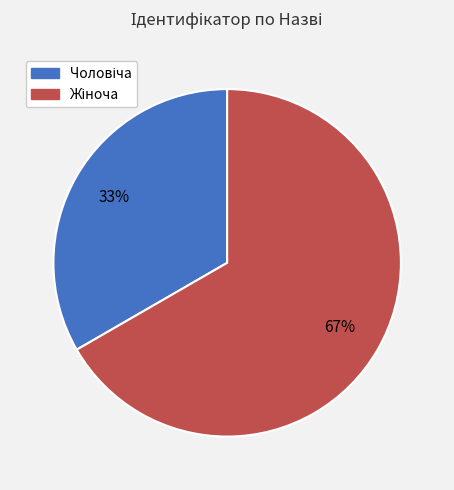

Is there a majority slice in this chart?

Yes